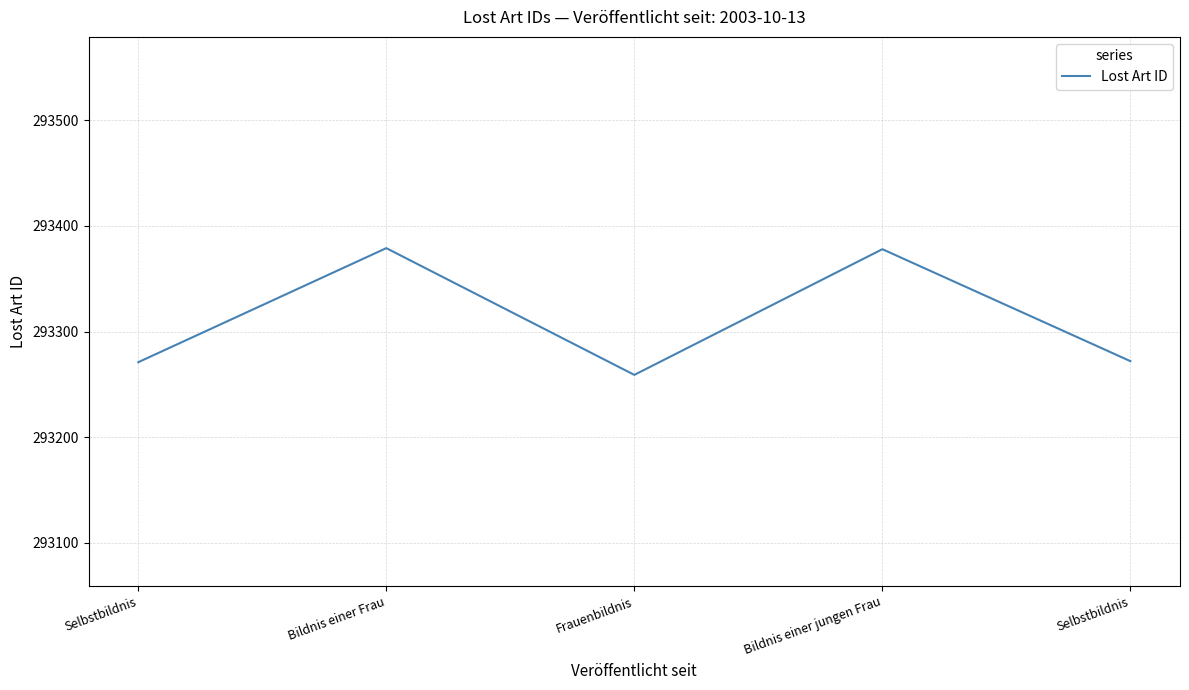

Reading right to left, extract all data points from this chart.

Selbstbildnis=293272	Bildnis einer jungen Frau=293378	Frauenbildnis=293259	Bildnis einer Frau=293379	Selbstbildnis=293271